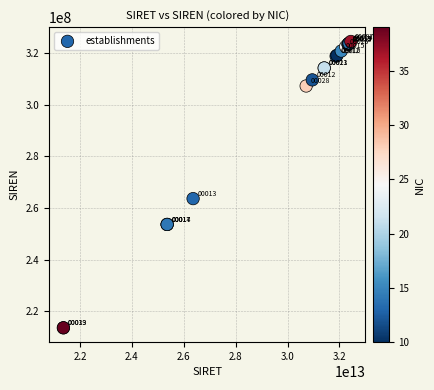

What Y value in the scatter plot is closest to 269014274?

263601478